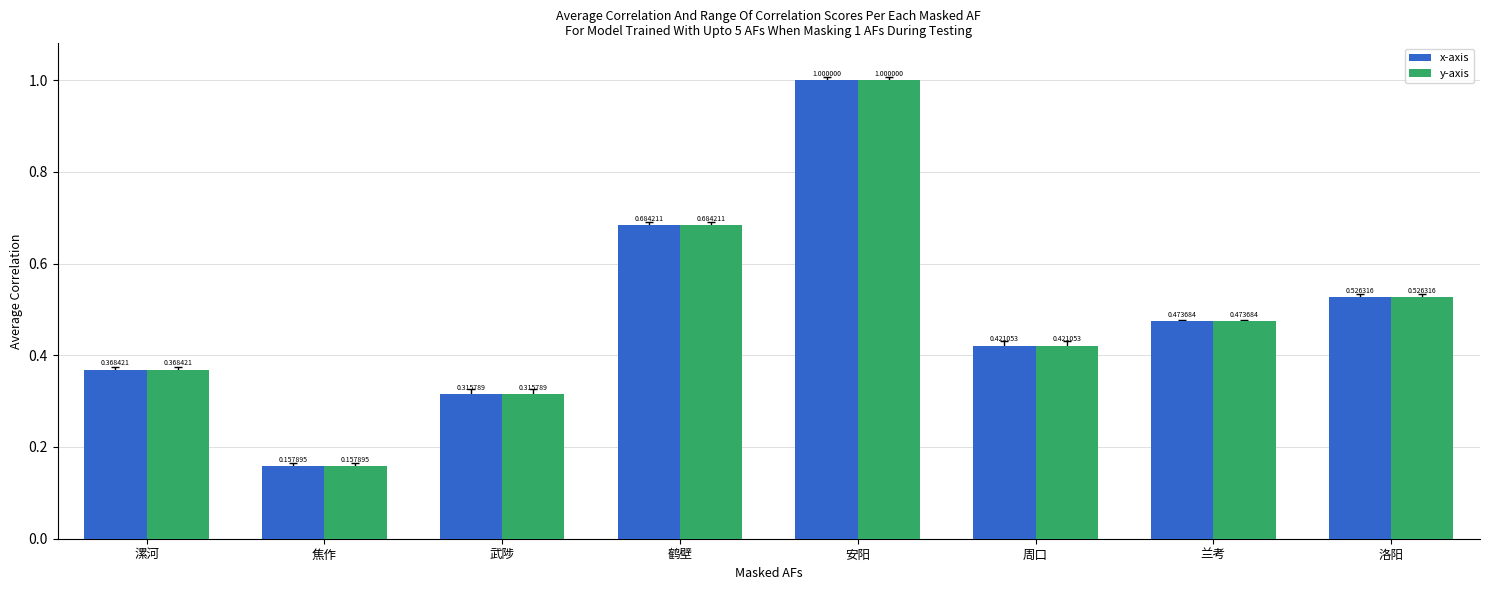

What is the sum of all x-axis values?

3.9